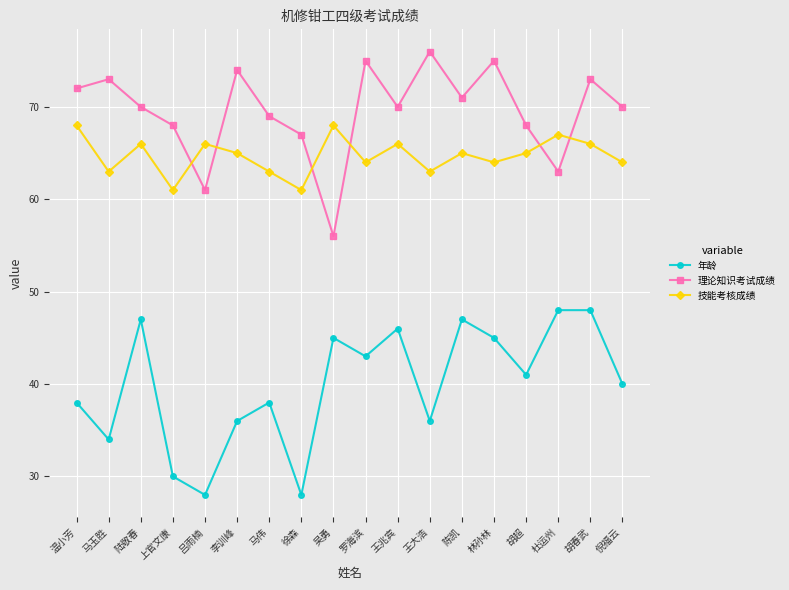

Count the number of categories in the chart.

18